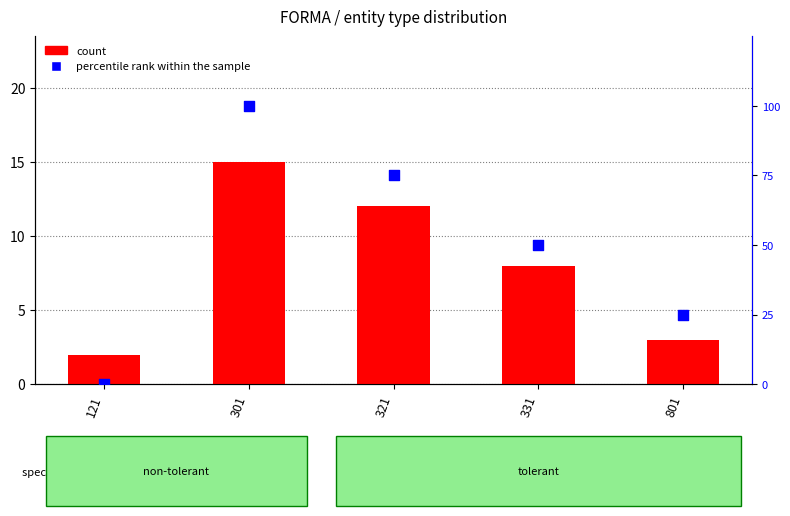

Which series reaches the minimum Y coordinate?

percentile rank within the sample